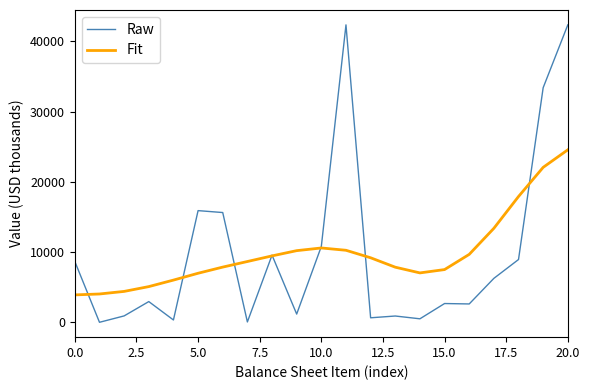

Which series has the widest spread of values?

Raw